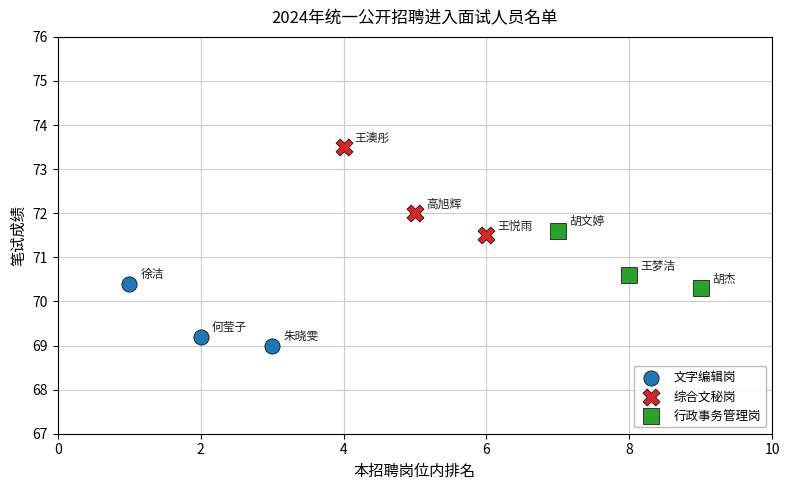

Which series has the largest Y range (max minus min)?

综合文秘岗